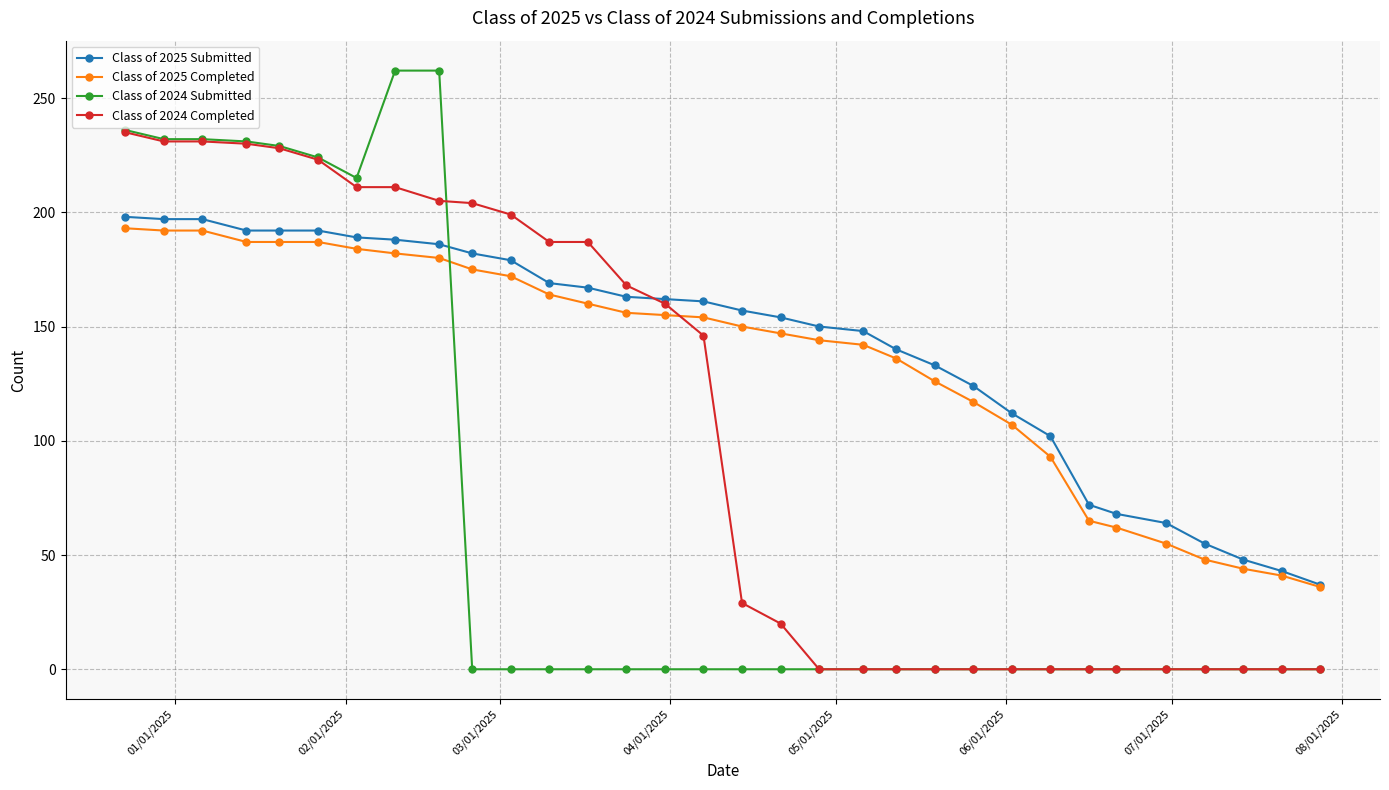

Does the chart have visible grid lines?

Yes